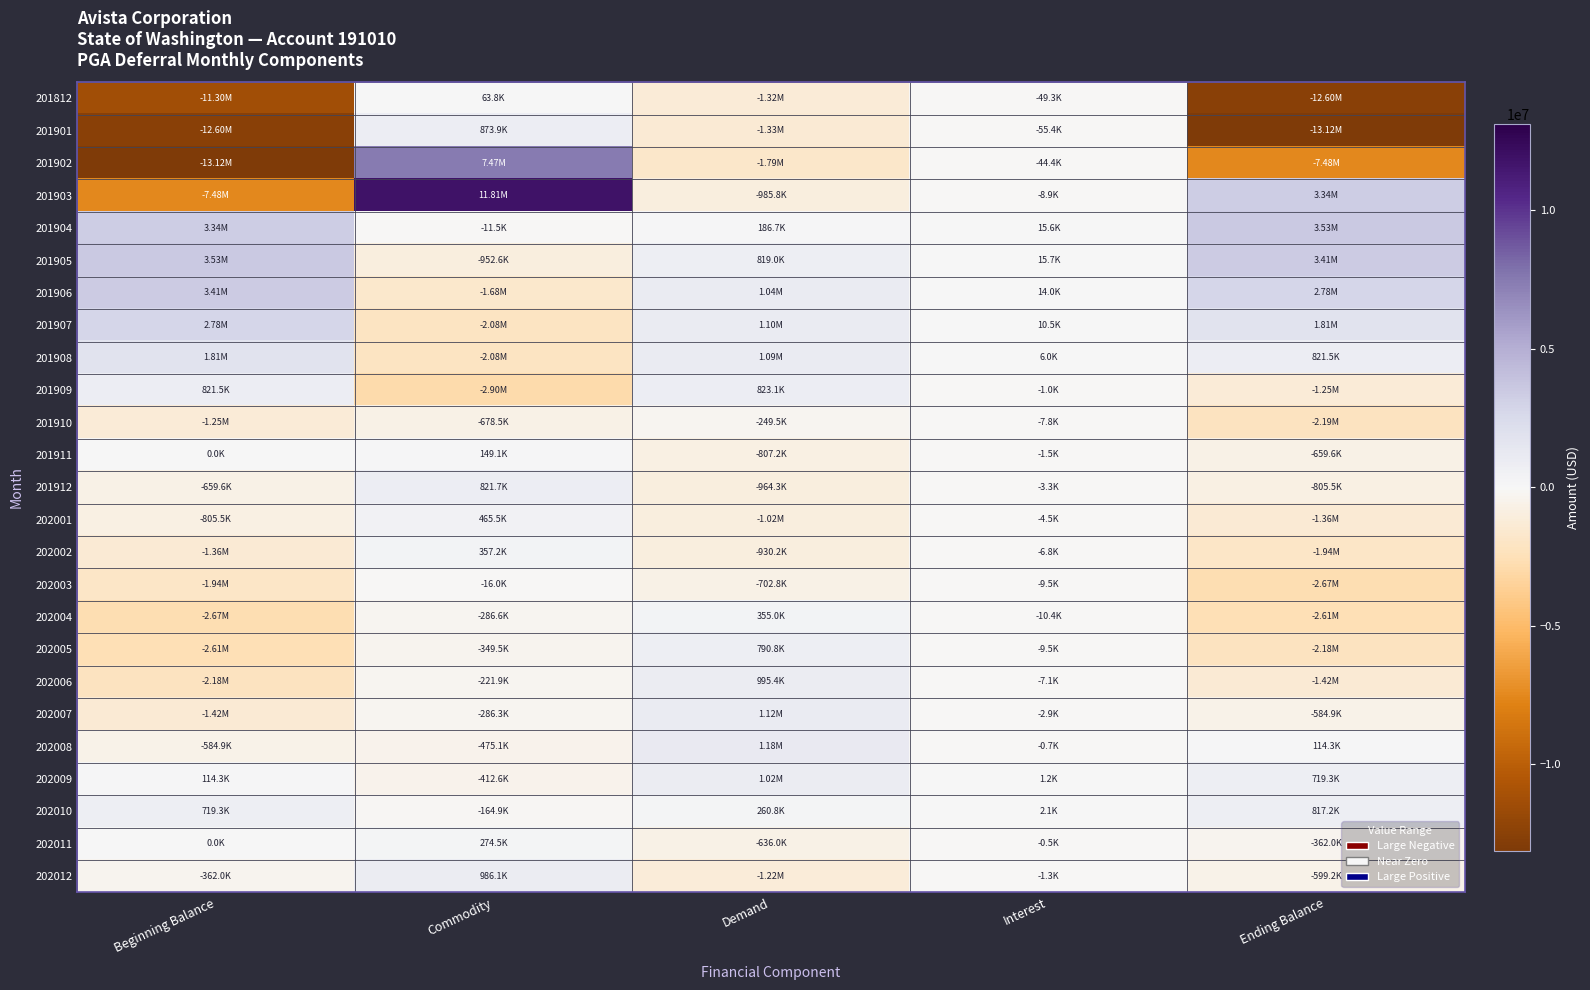

Which series has the largest range (max minus min)?

201902